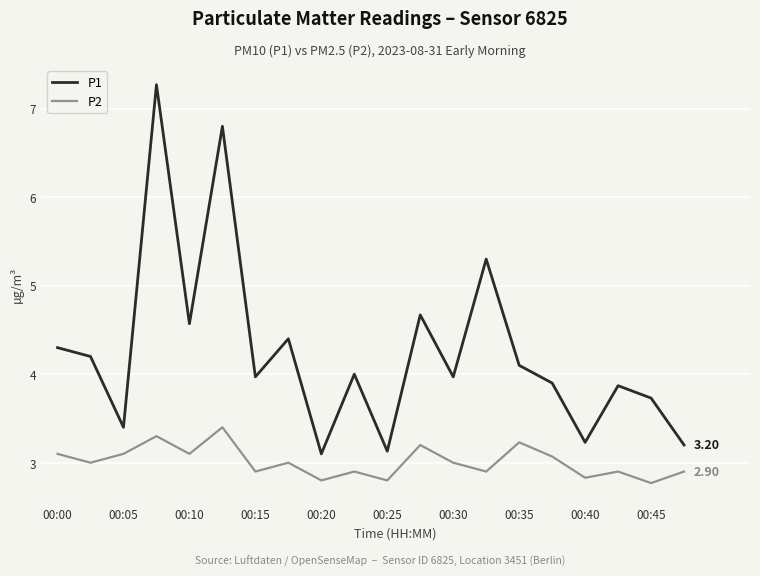

How many series are shown in this chart?

2